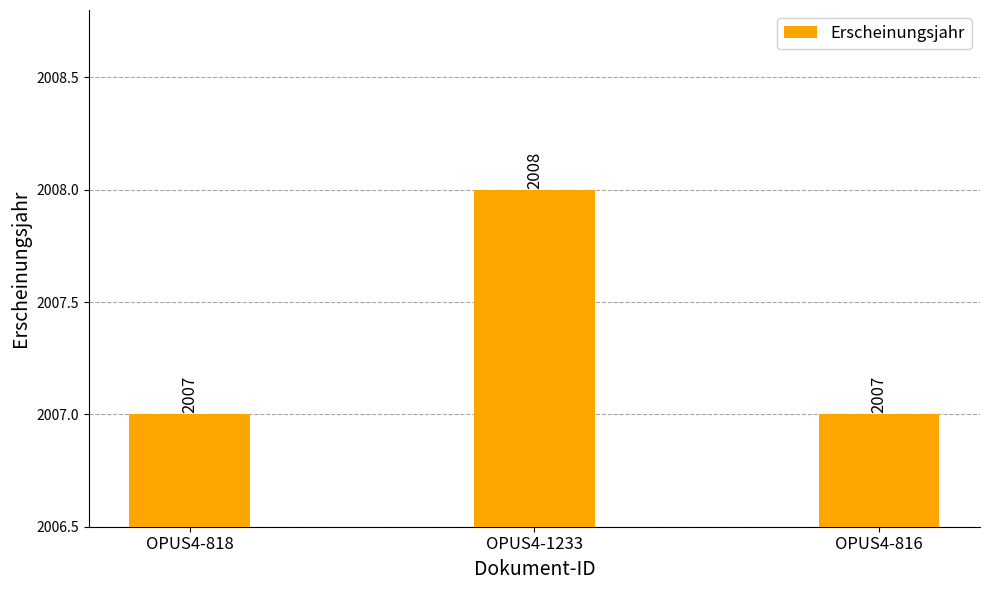

What is the approximate value at OPUS4-816?

2007